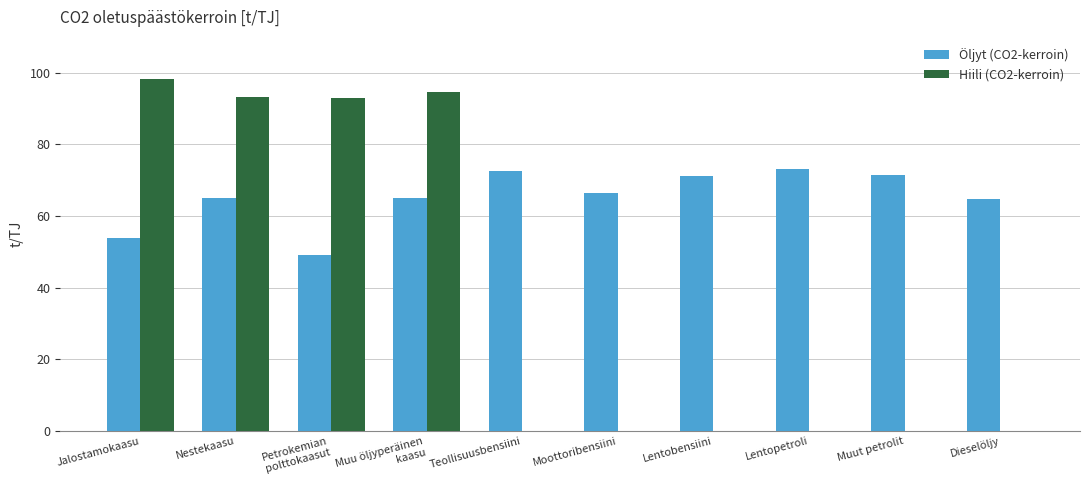

Which has a higher value, Lentobensiini or Nestekaasu?

Lentobensiini